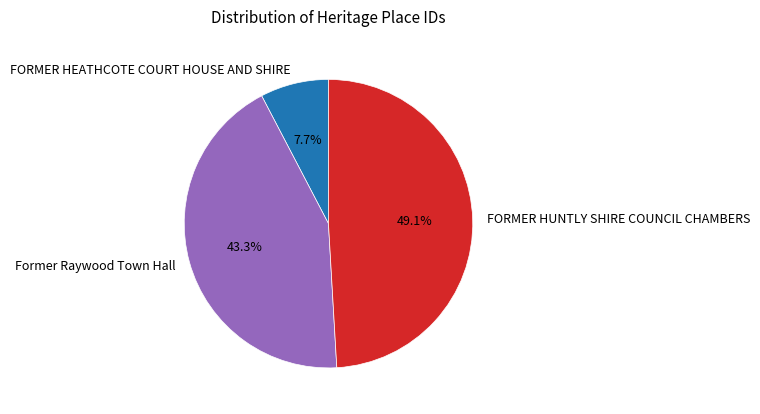

What percentage is the FORMER HUNTLY SHIRE COUNCIL CHAMBERS slice, to the nearest percent?

49%